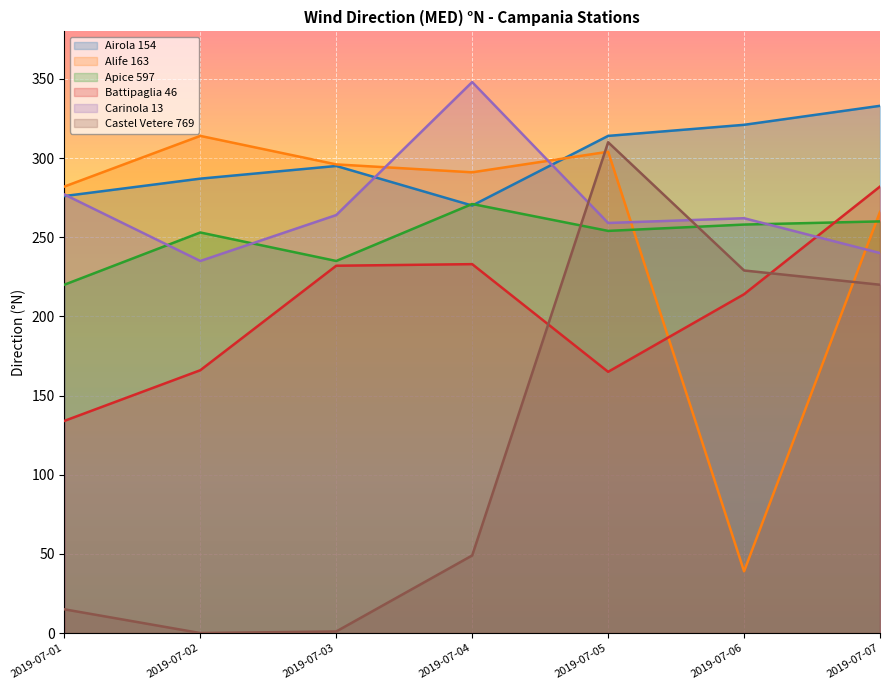

How many interior local valleys does the Carinola 13 series have?

2